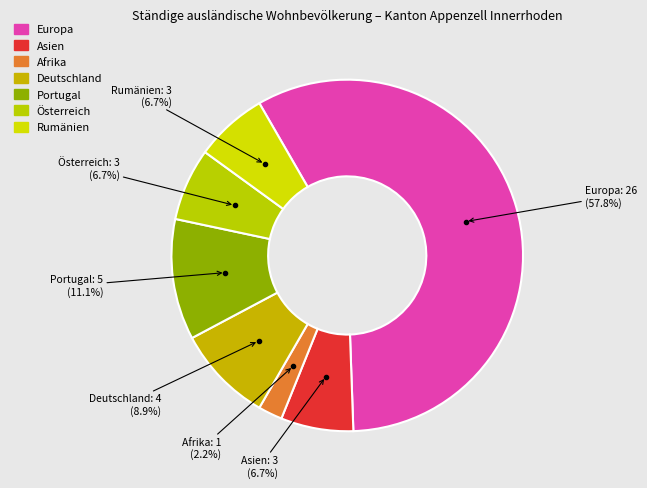

How many segments does this pie chart have?

7